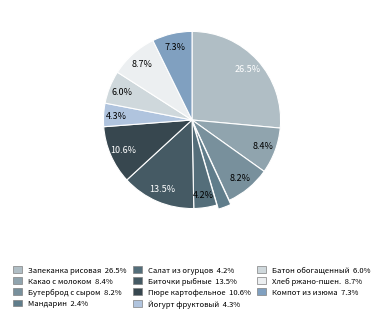

Rank the categories by value from highest to lowest.

Запеканка рисовая с творогом, Биточки рыбные, Пюре картофельное, Хлеб ржано-пшеничный, Какао с молоком, Бутерброд с сыром, Компот из изюма, Батон обогащенный, Йогурт фруктовый, Салат из солёных огурцов, Мандарин